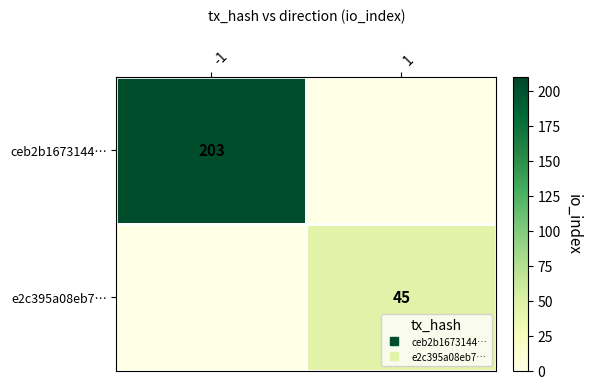

List the series in order of their peak value, highest first.

ceb2b1673144…, e2c395a08eb7…